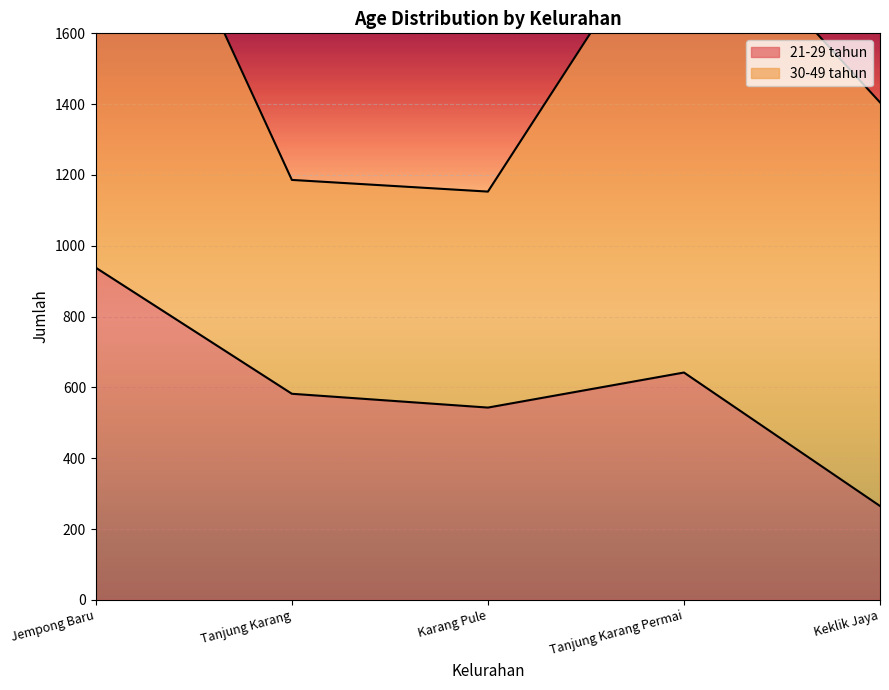

At which label does 21-29 tahun reach its minimum?

Keklik Jaya